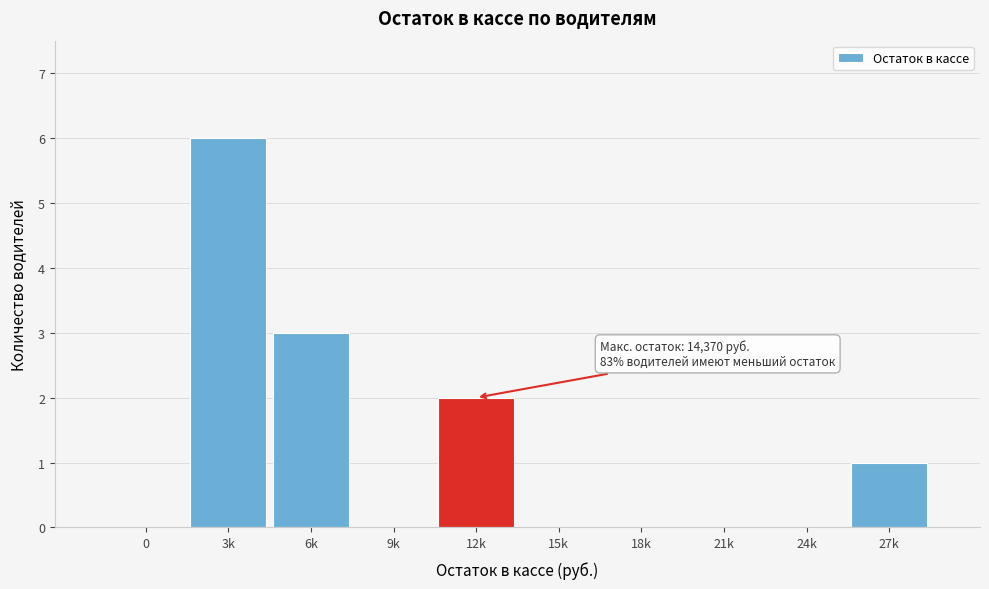

Reading left to right, transcribe all the data shown in this chart.

0=0	3k=6	6k=3	9k=0	12k=2	15k=0	18k=0	21k=0	24k=0	27k=1